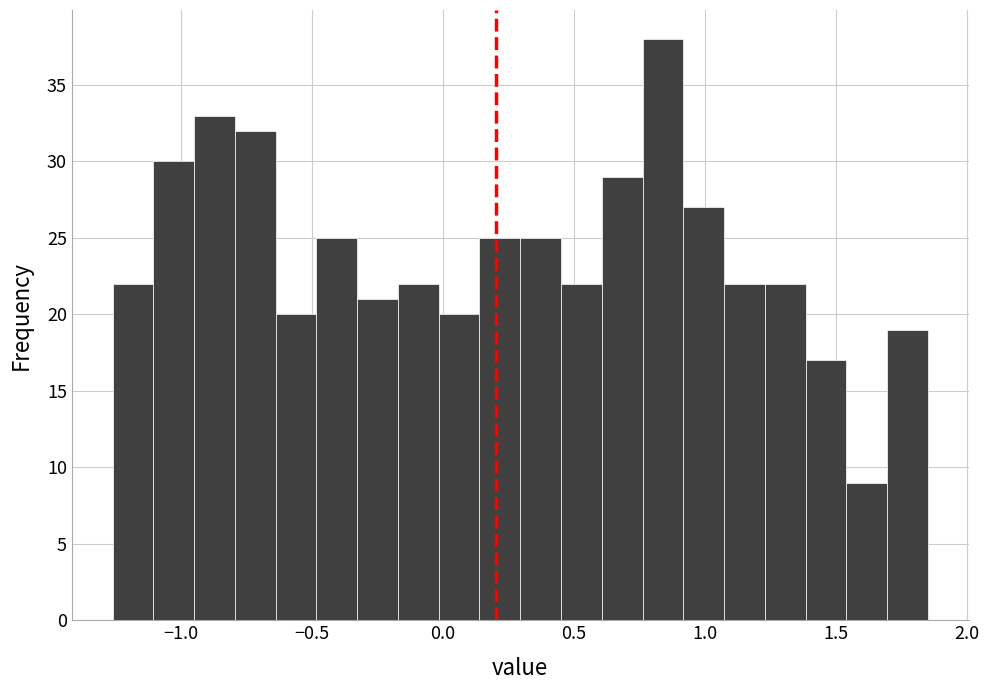

Read against the x-axis, roughly where is the centre of the tallest bar?

0.85